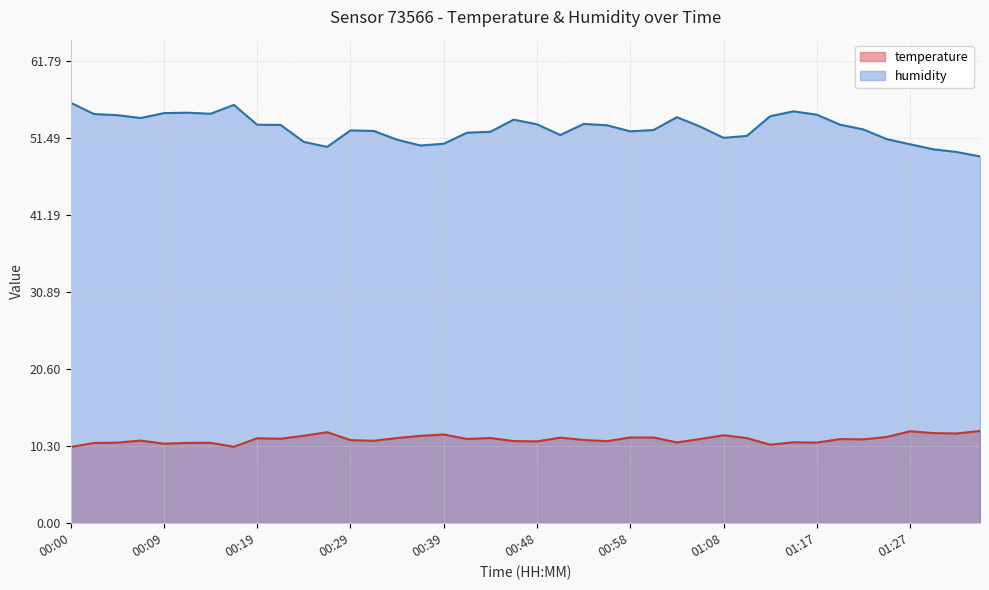

What is the label of the 17th point from the right?

00:56